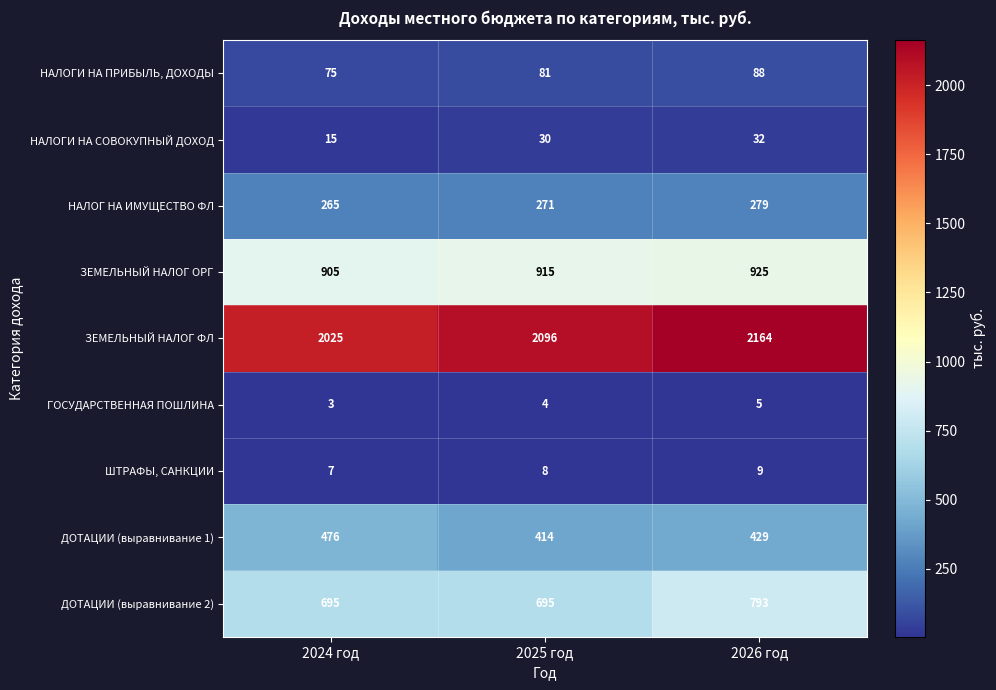

What is the average value of the ЗЕМЕЛЬНЫЙ НАЛОГ ФЛ series?

2095